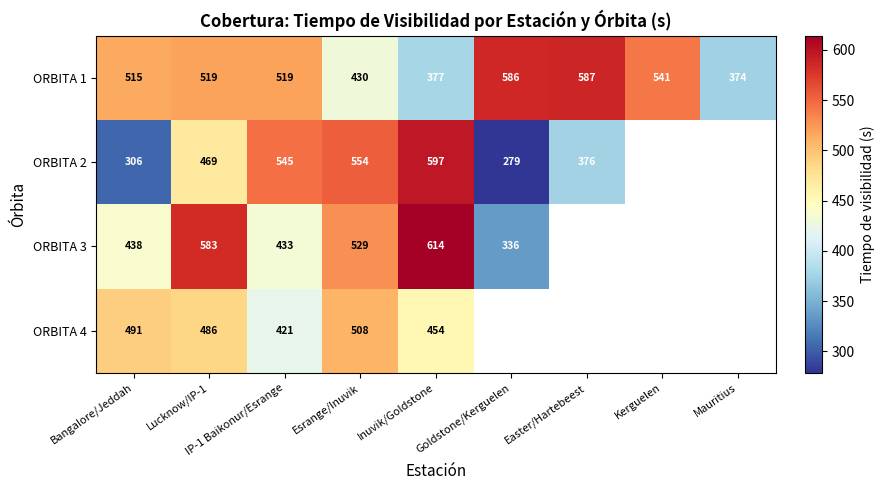

Rank the series at Lucknow/IP-1 from lowest to highest value.

ORBITA 2, ORBITA 4, ORBITA 1, ORBITA 3